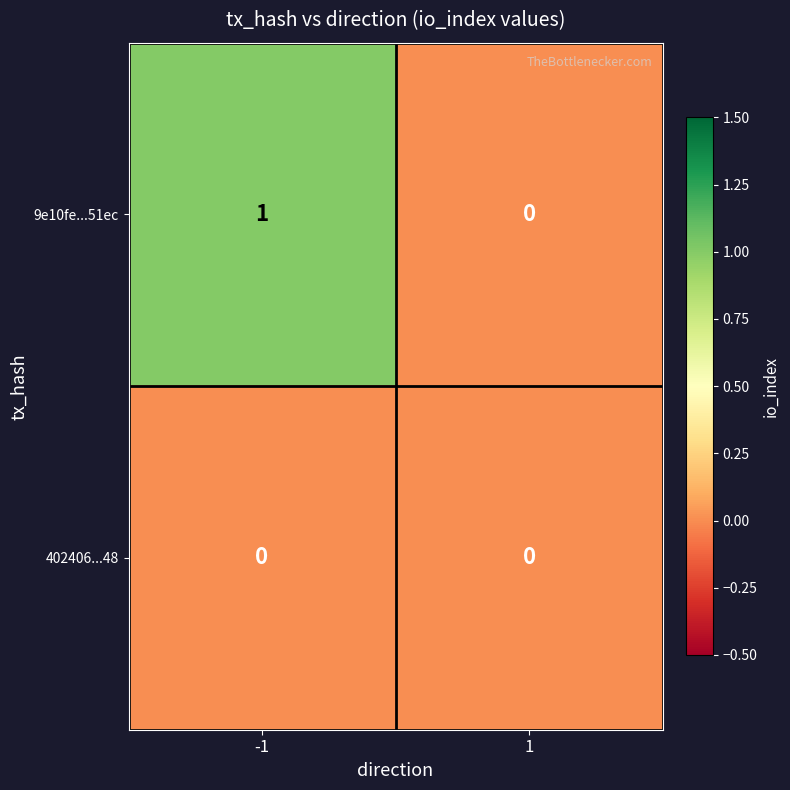

True or false: 9e10fe...51ec has a value of 1 at -1.

True